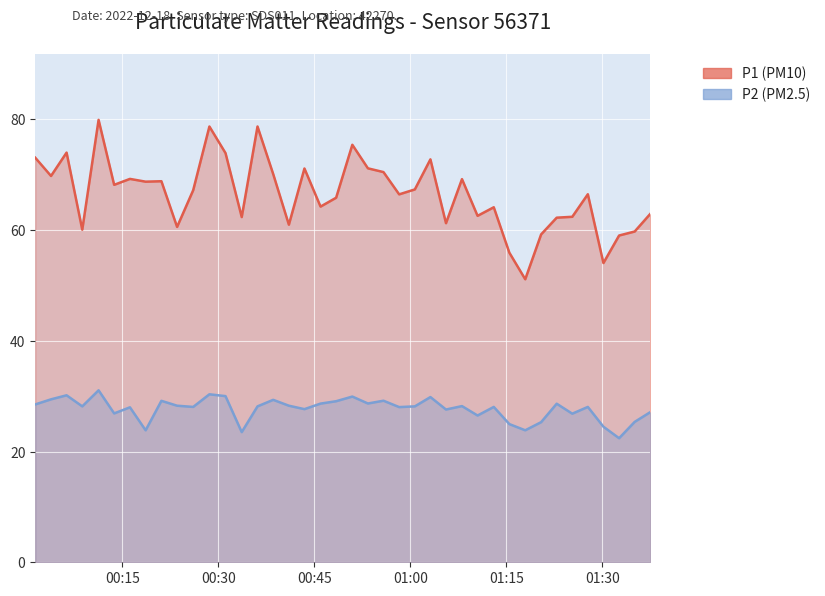

Count the number of categories in the chart.

40